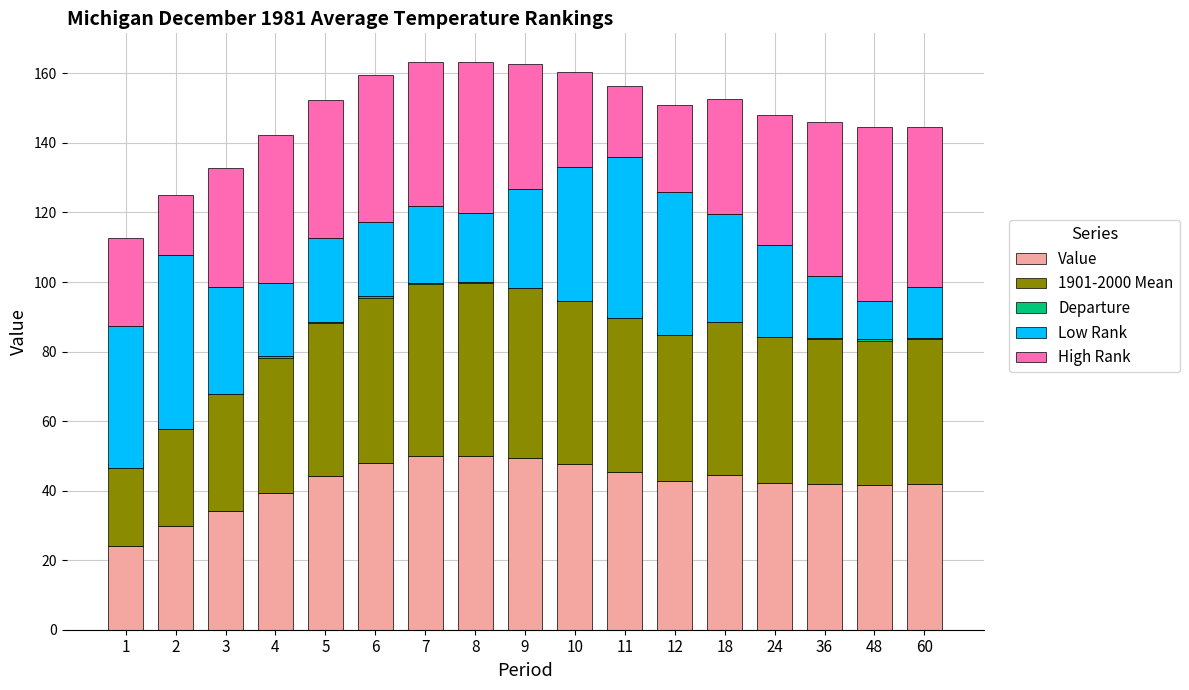

What is the value of the Value bar at the 12th from the left?

42.8